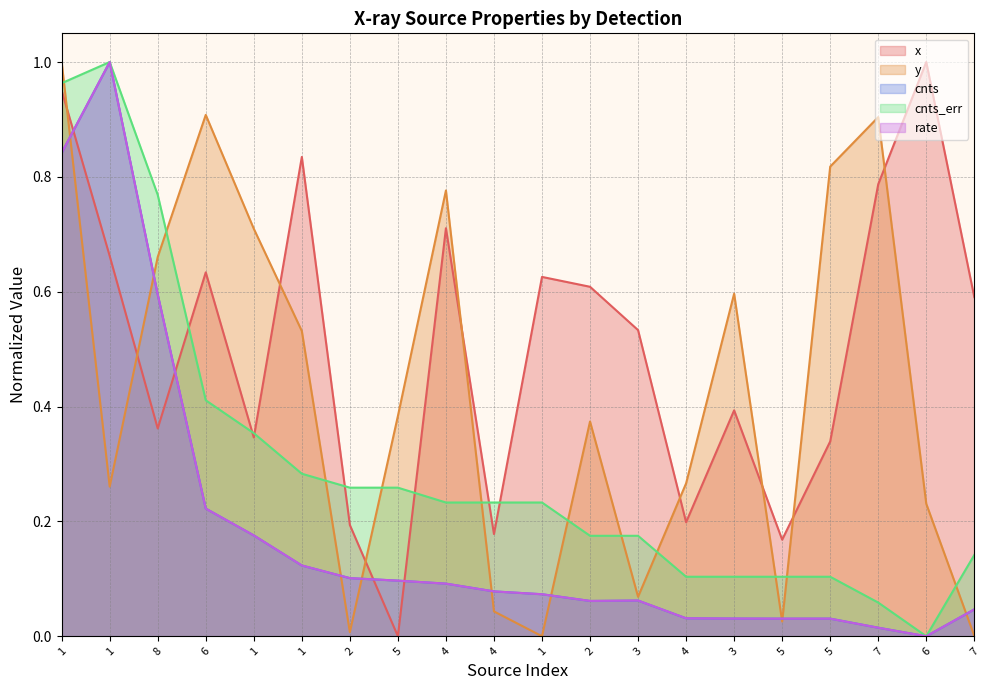

What is the sum of the cnts values at 4 and 8?

0.6